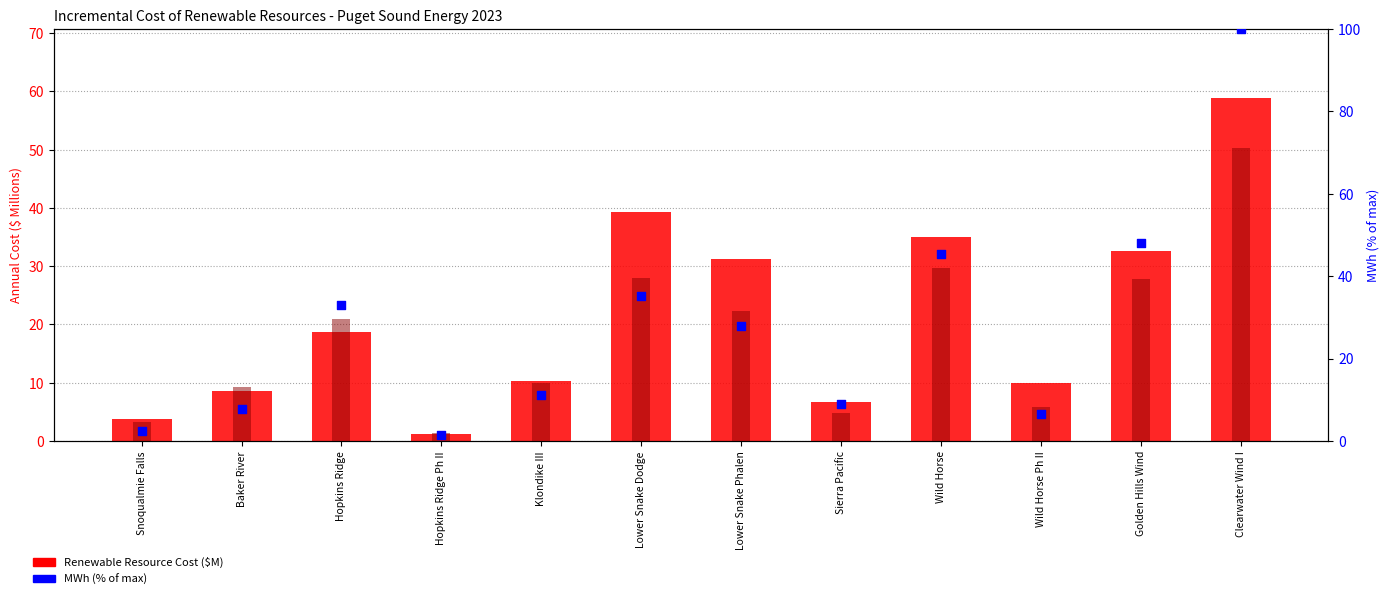

What are all the series names shown in the legend?

Renewable Resource Cost ($M), Substitute Resource Cost ($M), MWh (% of max)